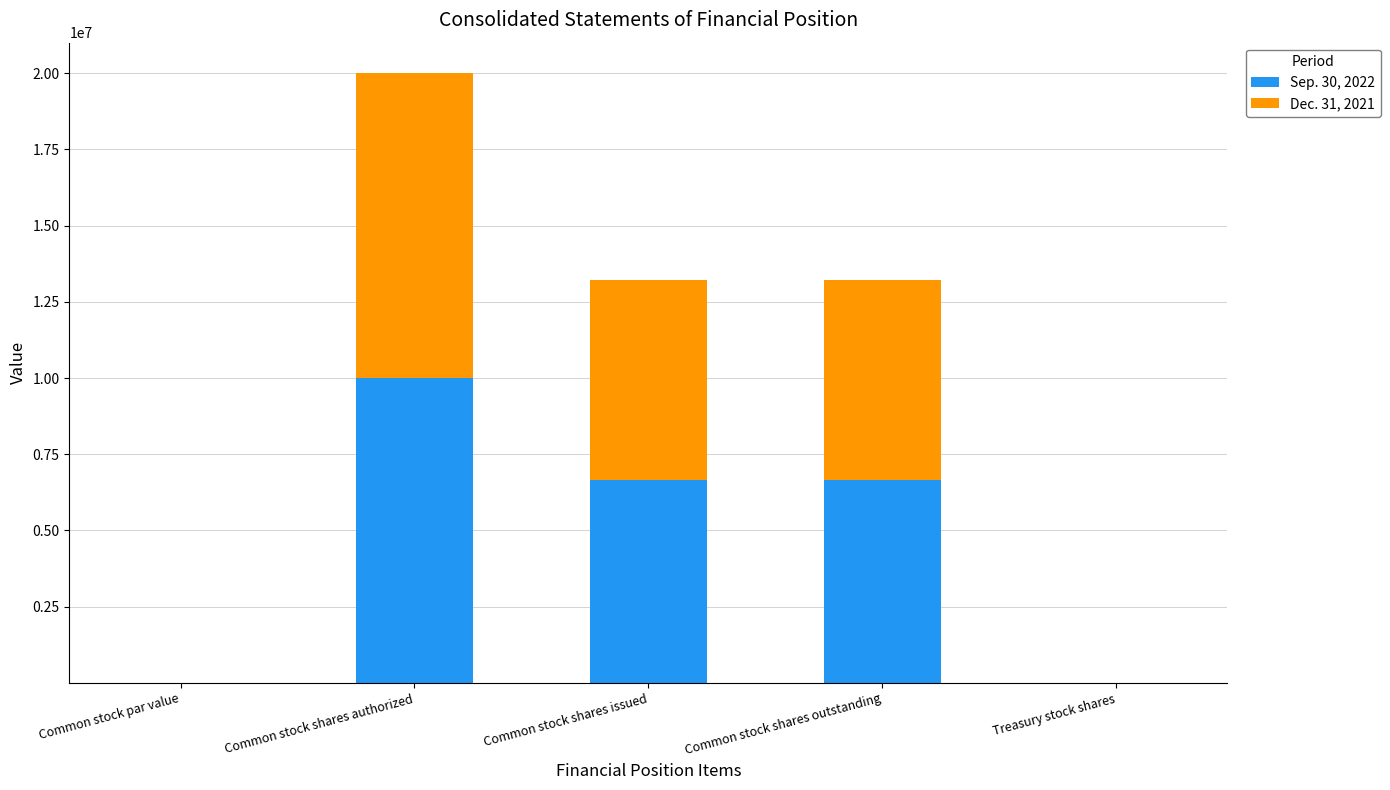

Which category has the highest value in the Sep. 30, 2022 series?

Common stock shares authorized